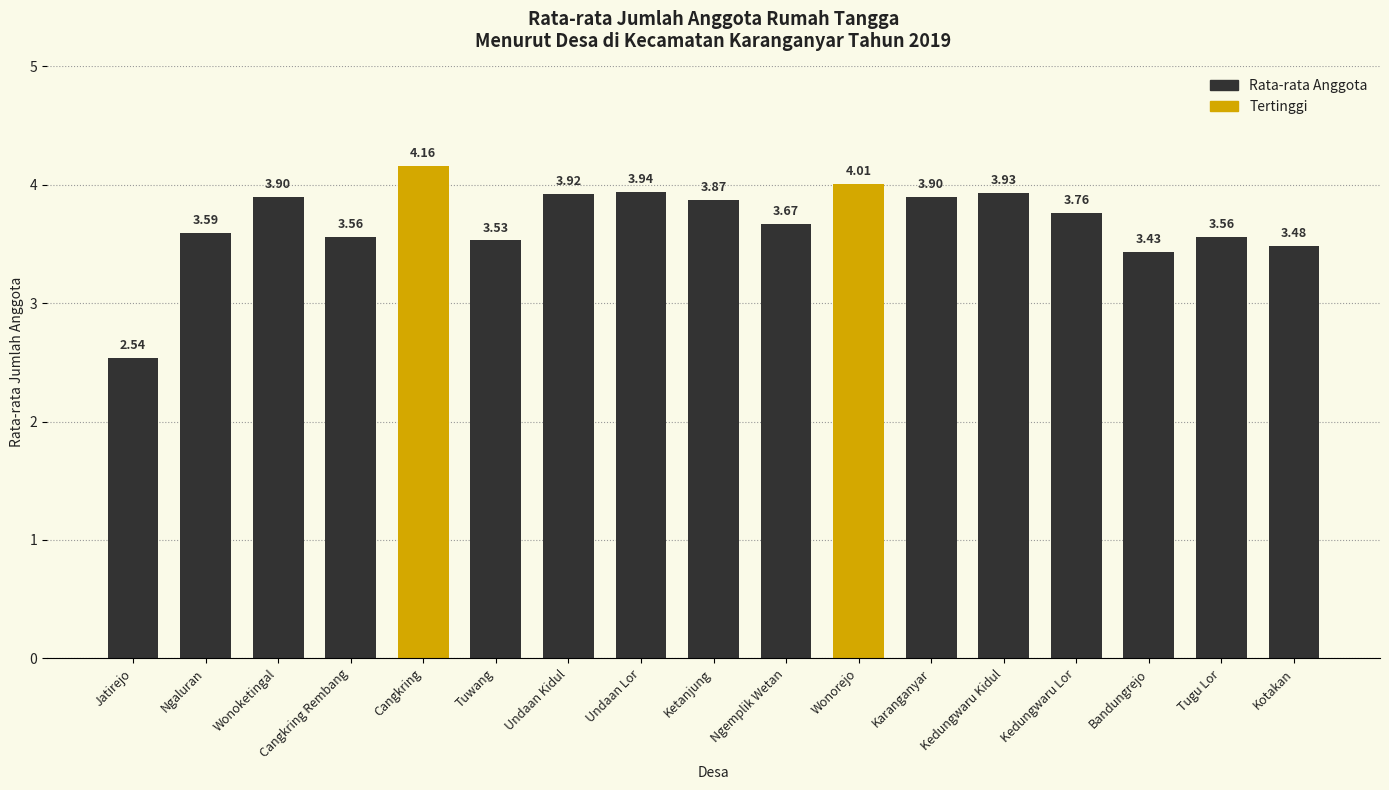

At which category does the chart reach its minimum across all series?

Jatirejo